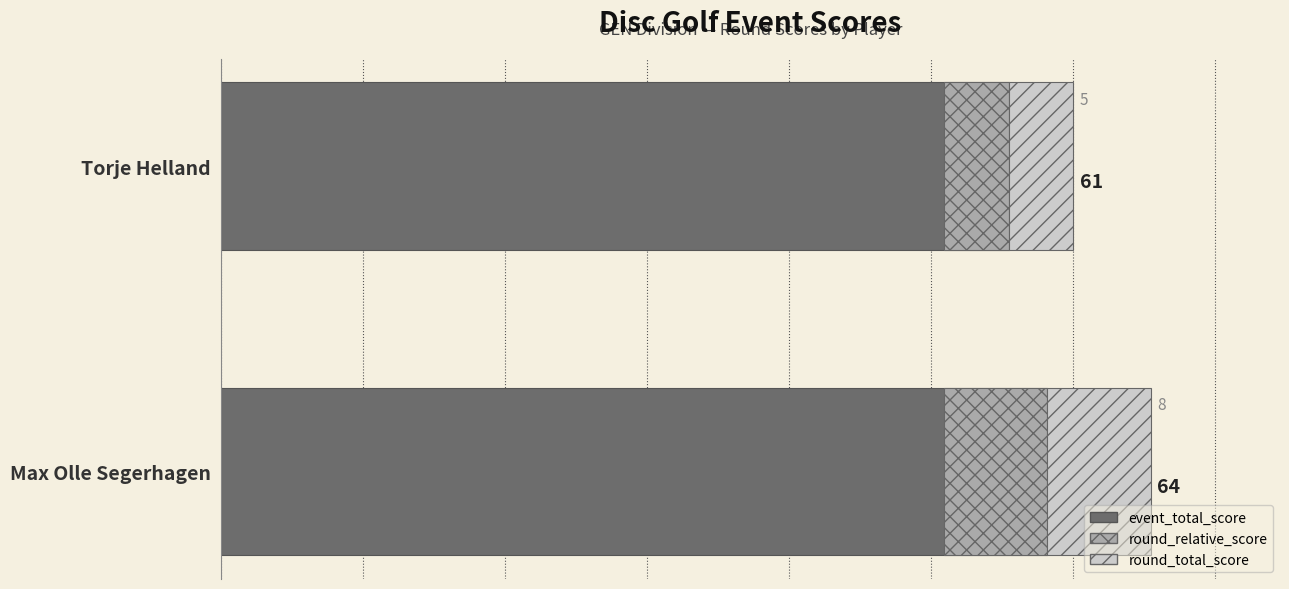

The round_total_score series shows 12 at 1. True or false?

False